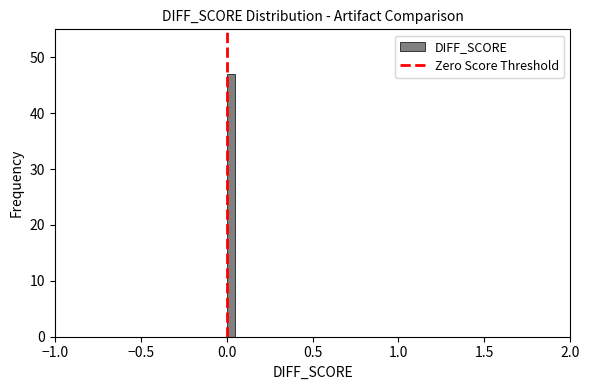

Read against the x-axis, roughly where is the centre of the tallest bar?

0.05